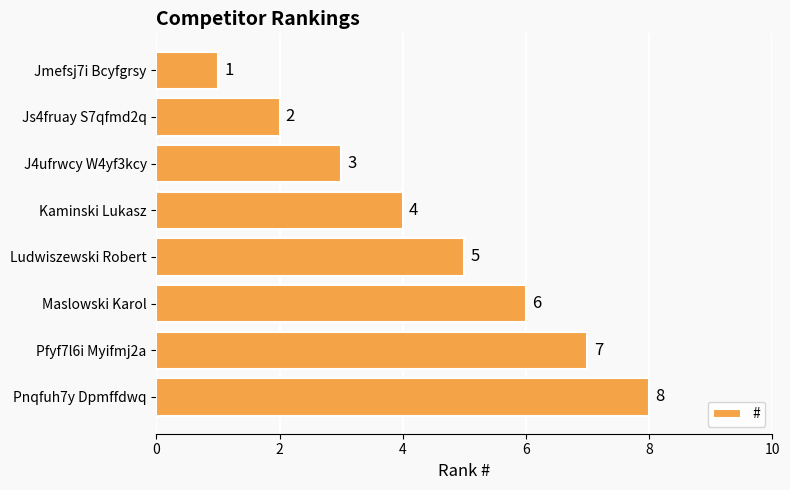

List the labels in order of value, smallest first.

Jmefsj7i Bcyfgrsy, Js4fruay S7qfmd2q, J4ufrwcy W4yf3kcy, Kaminski Lukasz, Ludwiszewski Robert, Maslowski Karol, Pfyf7l6i Myifmj2a, Pnqfuh7y Dpmffdwq